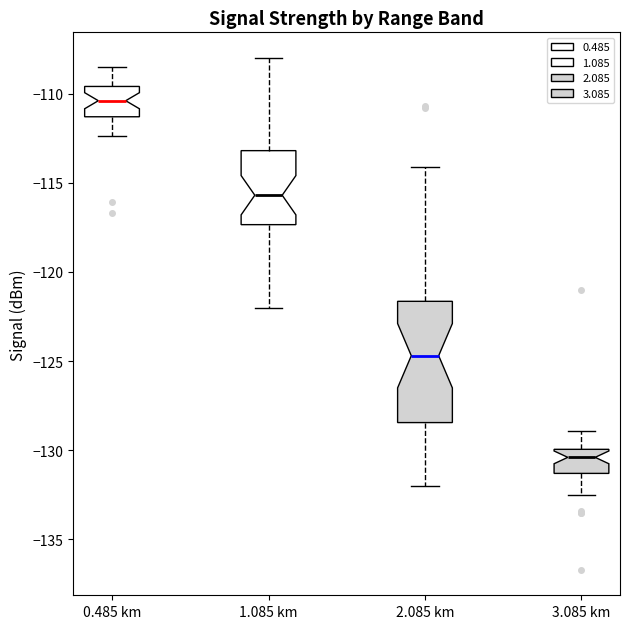

Reading left to right, transcribe this box plot: for each box, give where its median line is, the range the box spans, and where its two whiskers end, as read against the y-axis. The values are not printed on the chart, so give them approximately, as read against the axis.

0.485 km: median -110.5, box -111.5 to -109.5, whiskers -112.5 to -108.5
1.085 km: median -115.5, box -117.5 to -113.0, whiskers -122.0 to -108.0
2.085 km: median -124.5, box -128.5 to -121.5, whiskers -132.0 to -114.0
3.085 km: median -130.5, box -131.5 to -130.0, whiskers -132.5 to -129.0